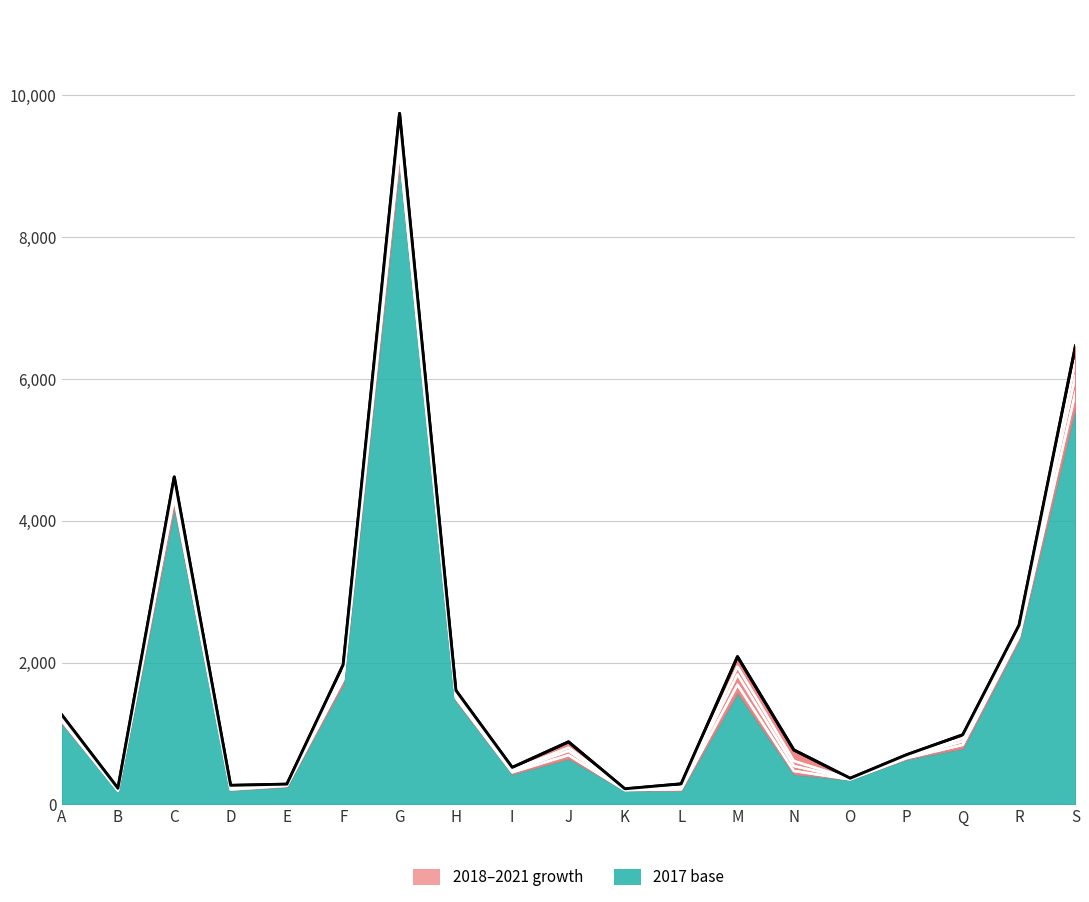

True or false: 2020 and 2017 intersect in this chart.

False